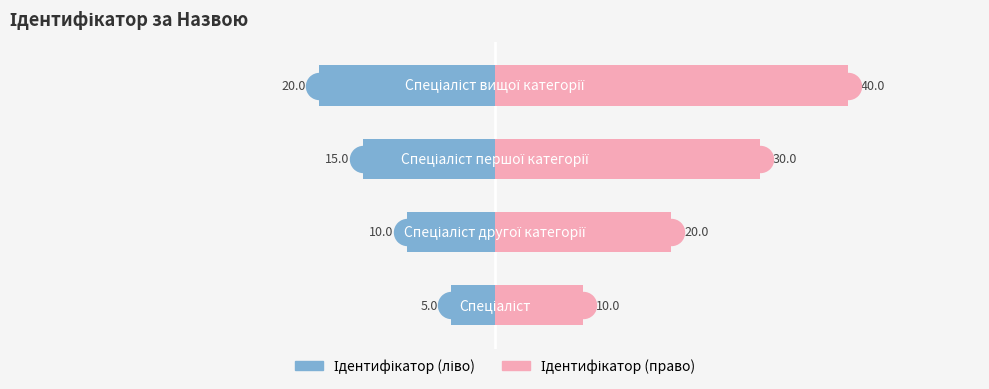

Which series contains the lowest Y value?

Ідентифікатор (ліво)